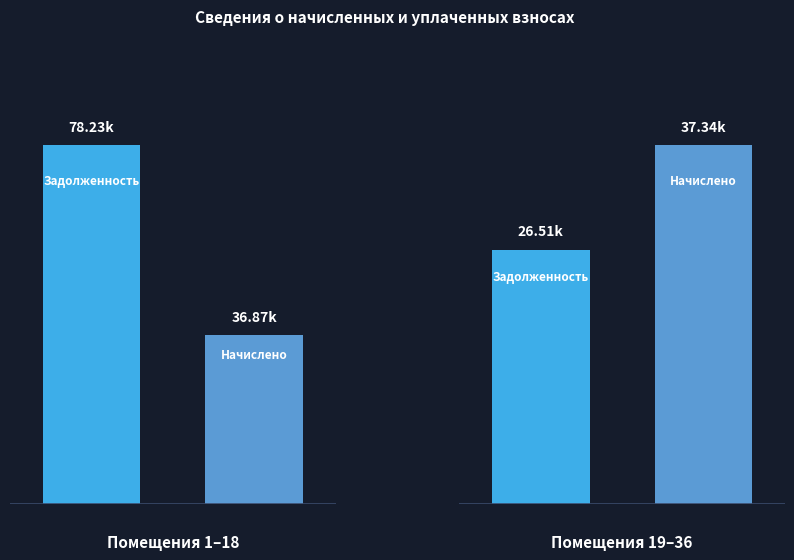

At how many categories does at least one series exceed 57903?

1